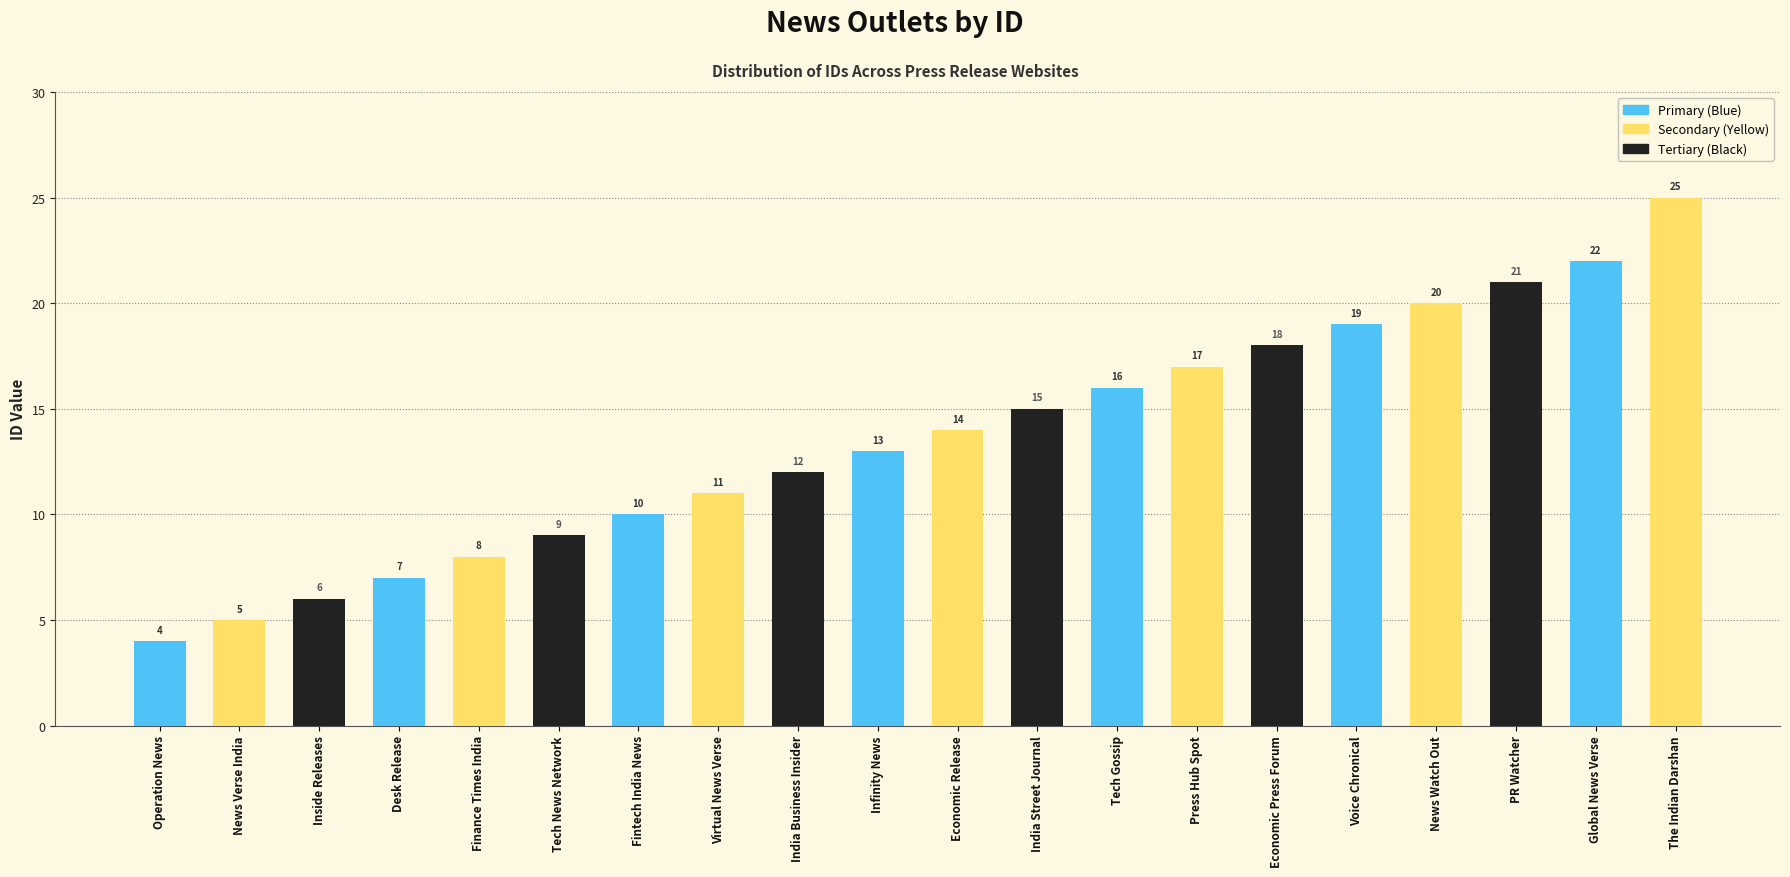

What is the difference between the maximum and minimum values?

21